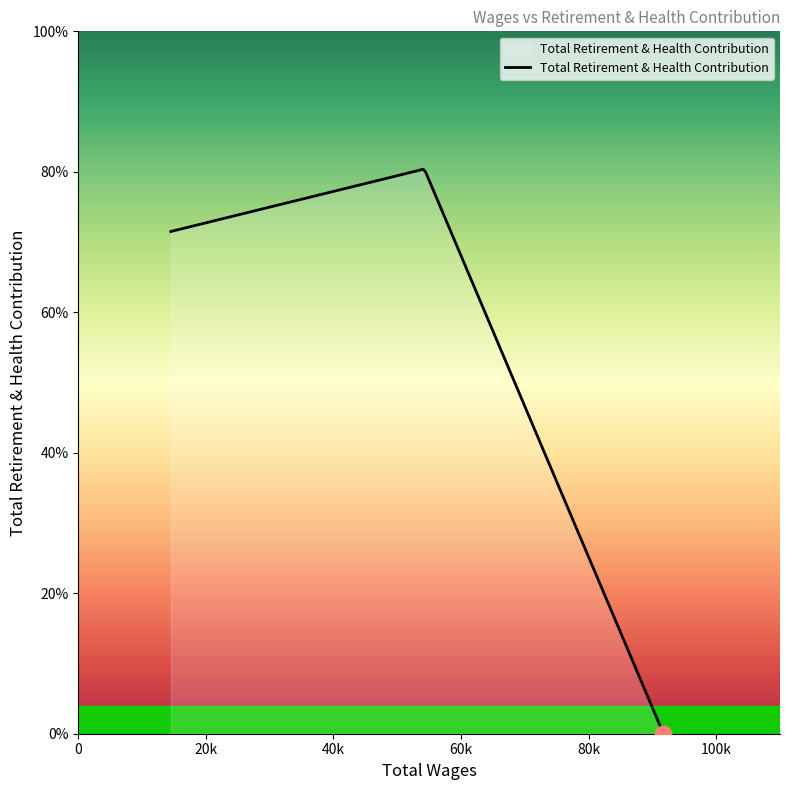

Which category has the highest value across all series?

54246.0